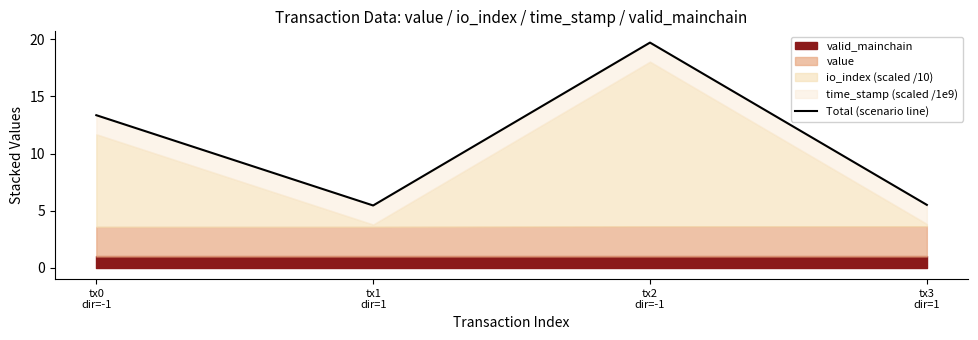

How many interior local peaks (higher than both neighbors) does the data have?

1